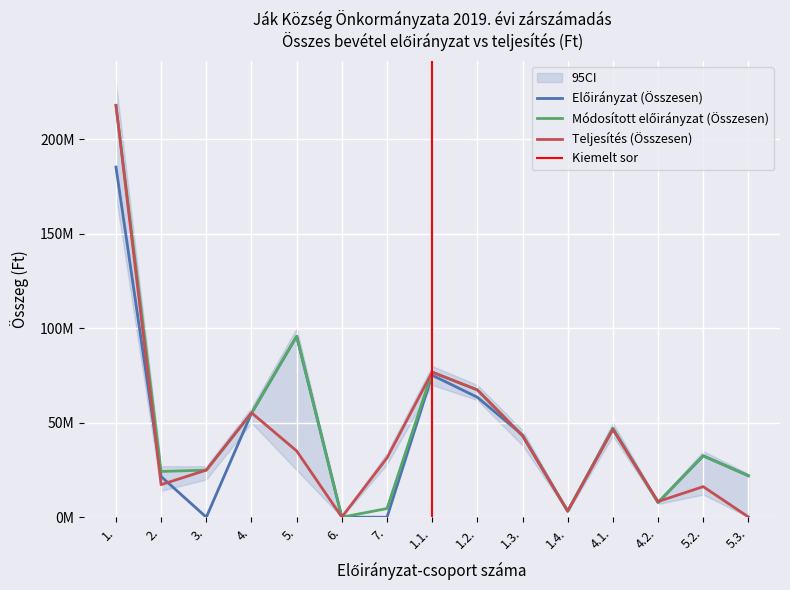

Reading left to right, transcribe all the data shown in this chart.

Előirányzat (Összesen): 185330634	21511200	0	55000000	95764399	0	0	75165835	63491000	43520539	3153260	47000000	7800000	32510000	21963000
Módosított előirányzat (Összesen): 217985032	24209883	24943123	55000000	95764399	0	4599182	76784270	67384392	43115578	3260260	47000000	7800000	32510000	21963000
Teljesítés (Összesen): 217985032	17243879	24943123	55300902	35082958	98345	31375610	76784270	67384392	43115578	3260260	46400660	8285308	16185550	154730